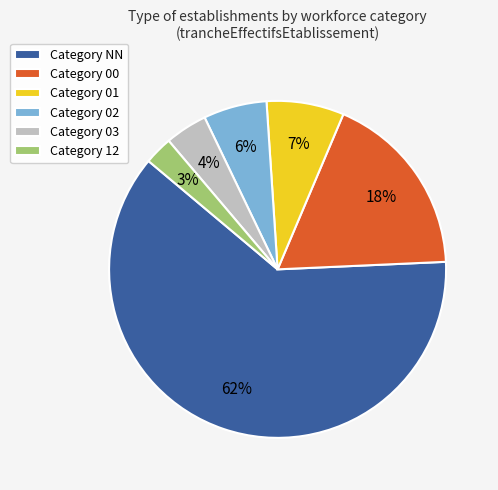

How many segments does this pie chart have?

6